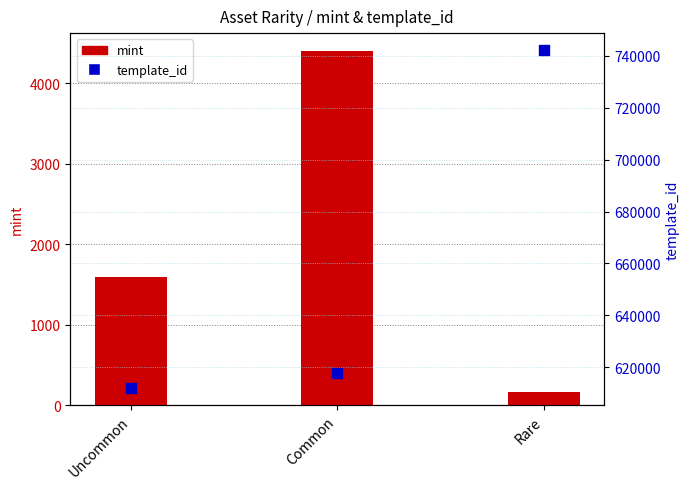

Which series contains the lowest Y value?

mint